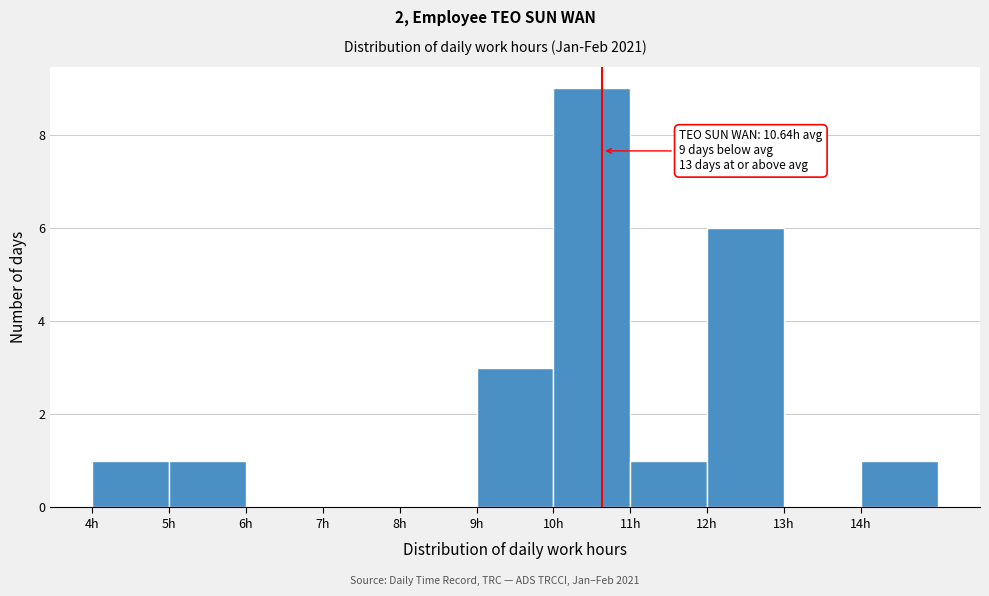

Which range on the x-axis has the tallest bar?

10 to 11